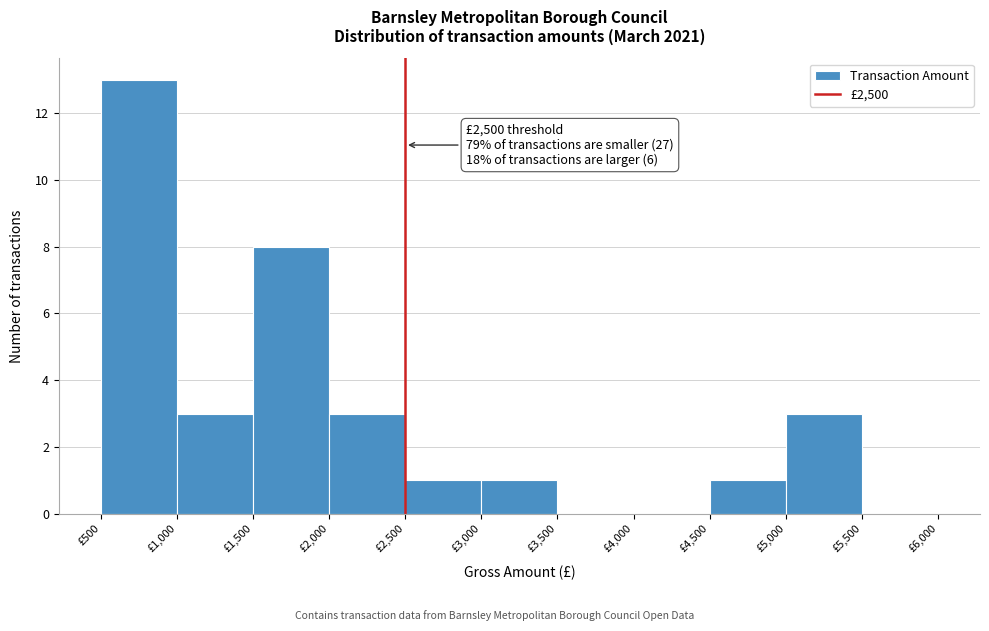

Which range on the x-axis has the tallest bar?

500 to 1000